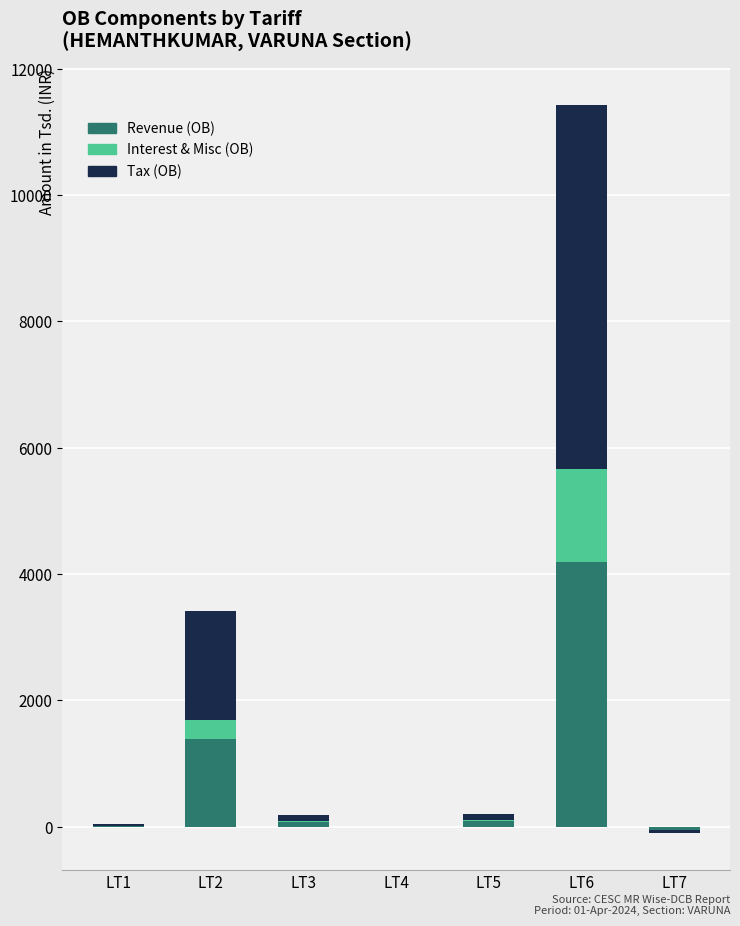

Are the bars horizontal?

No